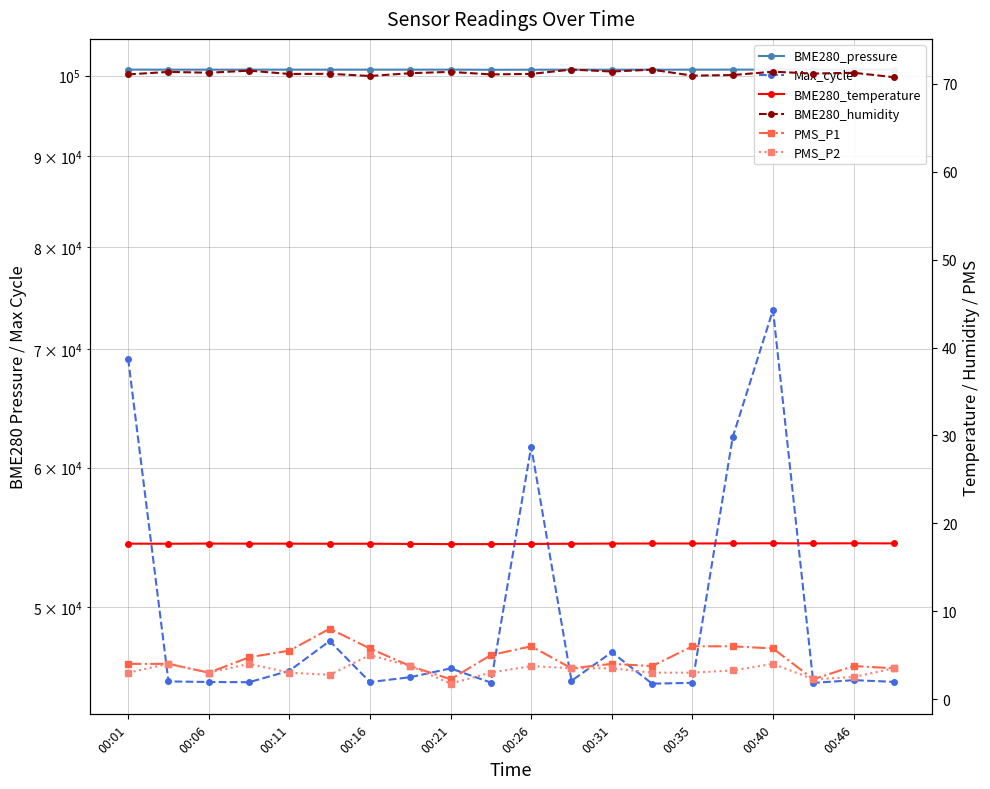

Is it true that BME280_temperature equals 17.7 at 15?

True